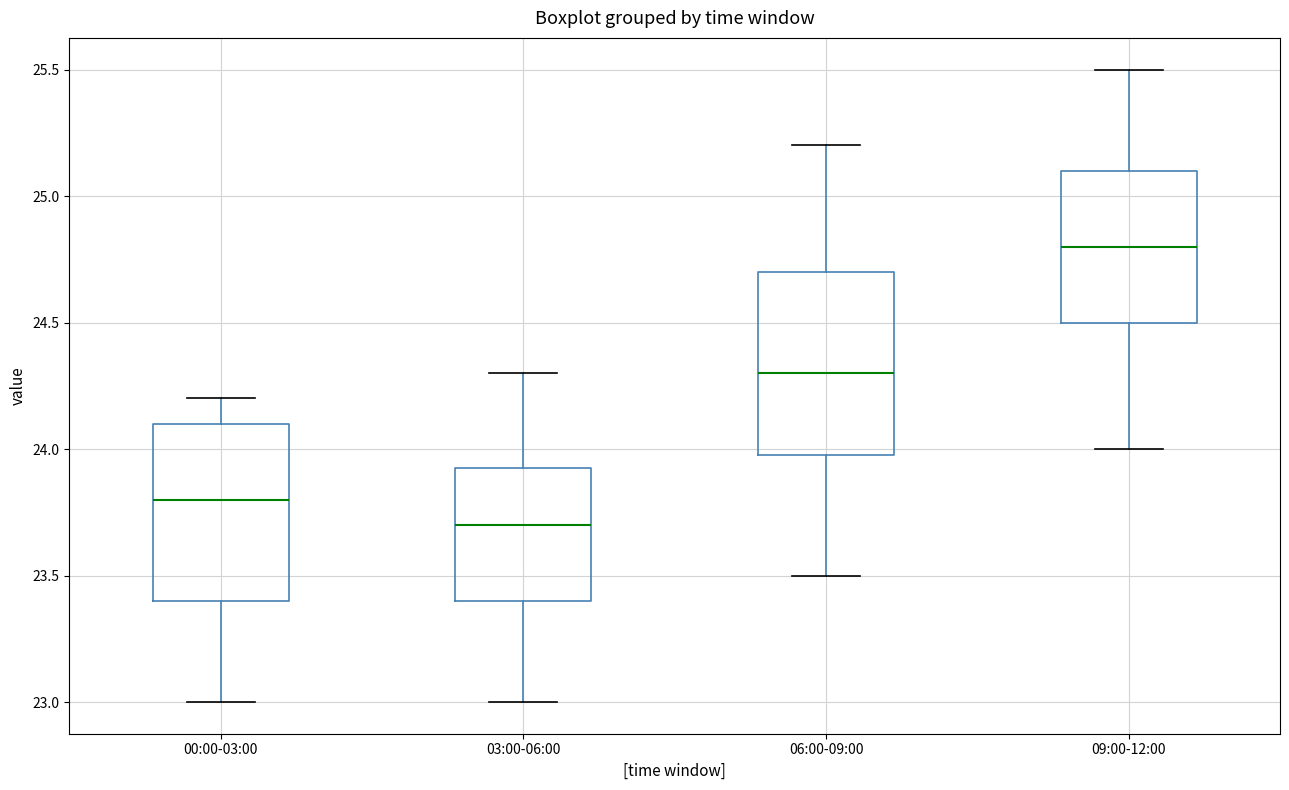

Reading left to right, transcribe this box plot: for each box, give where its median line is, the range the box spans, and where its two whiskers end, as read against the y-axis. The values are not printed on the chart, so give them approximately, as read against the axis.

00:00-03:00: median 23.80, box 23.40 to 24.10, whiskers 23.00 to 24.20
03:00-06:00: median 23.70, box 23.40 to 23.95, whiskers 23.00 to 24.30
06:00-09:00: median 24.30, box 24.00 to 24.70, whiskers 23.50 to 25.20
09:00-12:00: median 24.80, box 24.50 to 25.10, whiskers 24.00 to 25.50